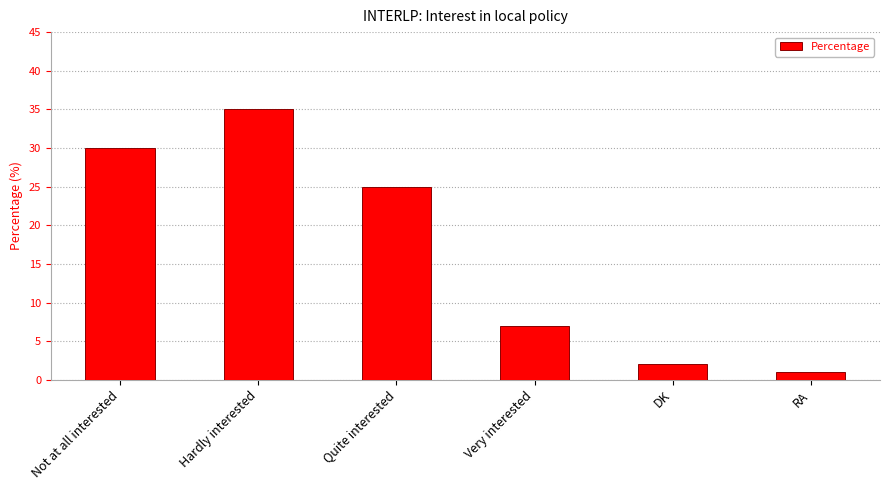

What position from the right is RA?

1